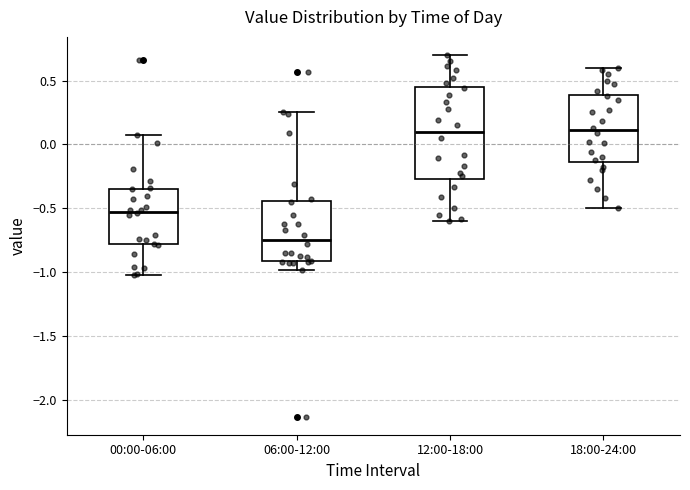

Reading left to right, read every box against the y-axis: the position of its median line, the range the box covers, and the ends of its whiskers. The values are not printed on the chart, so give them approximately, as read against the axis.

00:00-06:00: median -0.50, box -0.80 to -0.35, whiskers -1.00 to 0.05
06:00-12:00: median -0.75, box -0.90 to -0.45, whiskers -1.00 to 0.25
12:00-18:00: median 0.10, box -0.25 to 0.45, whiskers -0.60 to 0.70
18:00-24:00: median 0.10, box -0.15 to 0.40, whiskers -0.50 to 0.60